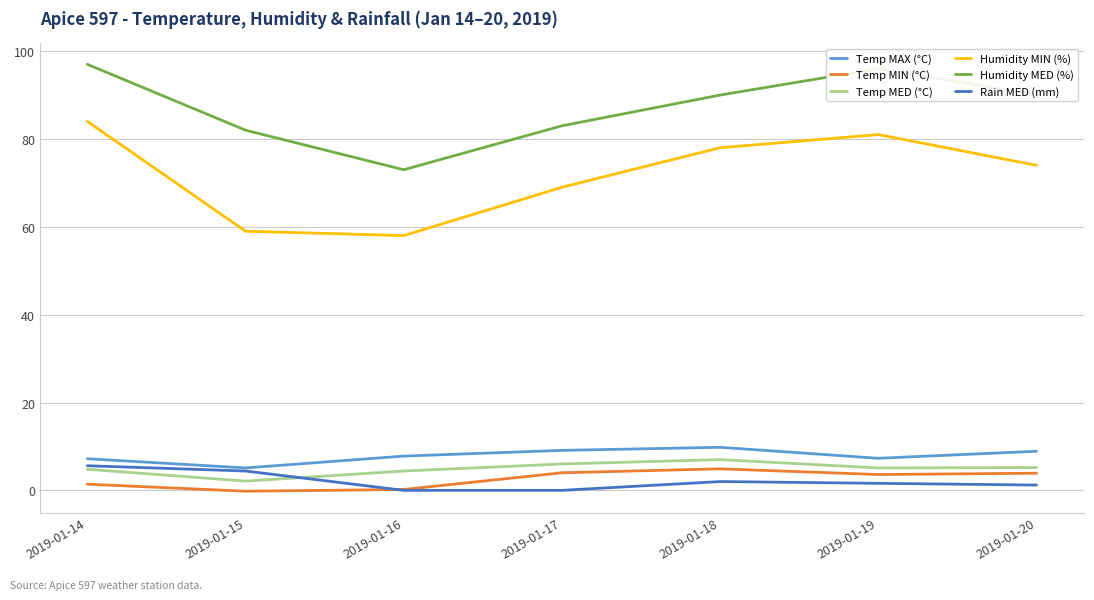

At how many categories does at least one series exceed 21?

7